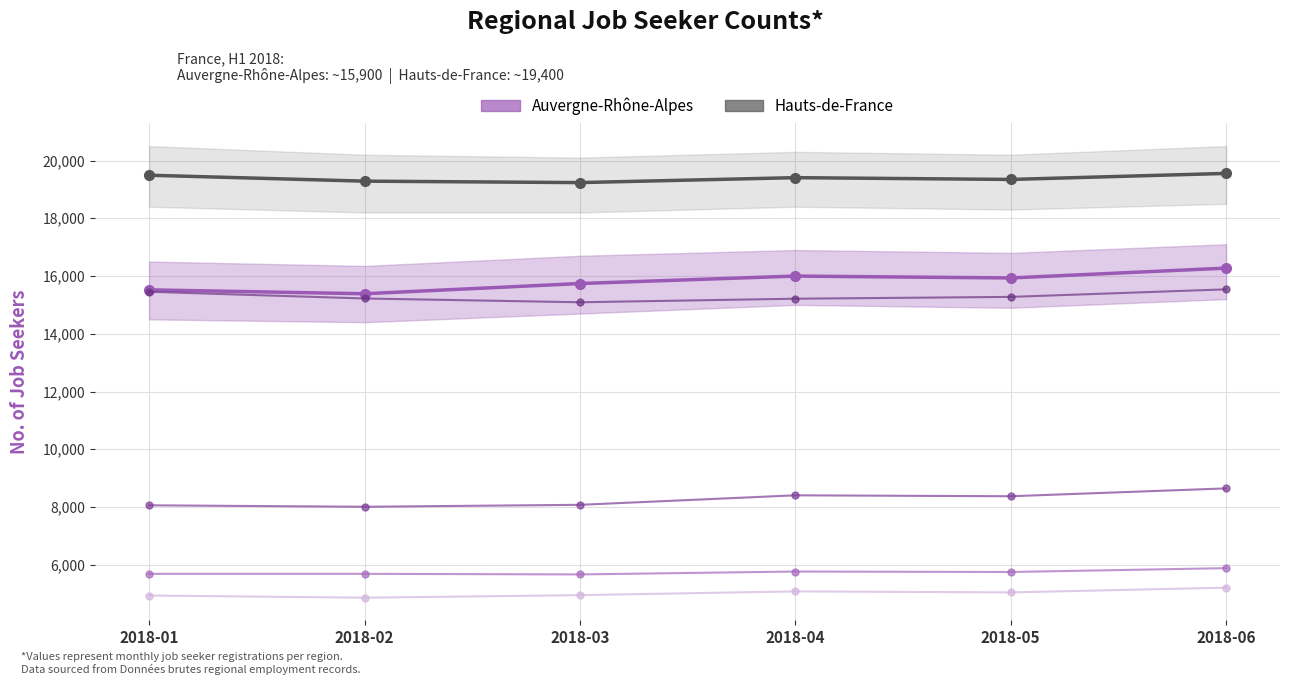

In Auvergne-Rhone-Alpes, how many points are lower than both neighbors (excluding endpoints)?

2